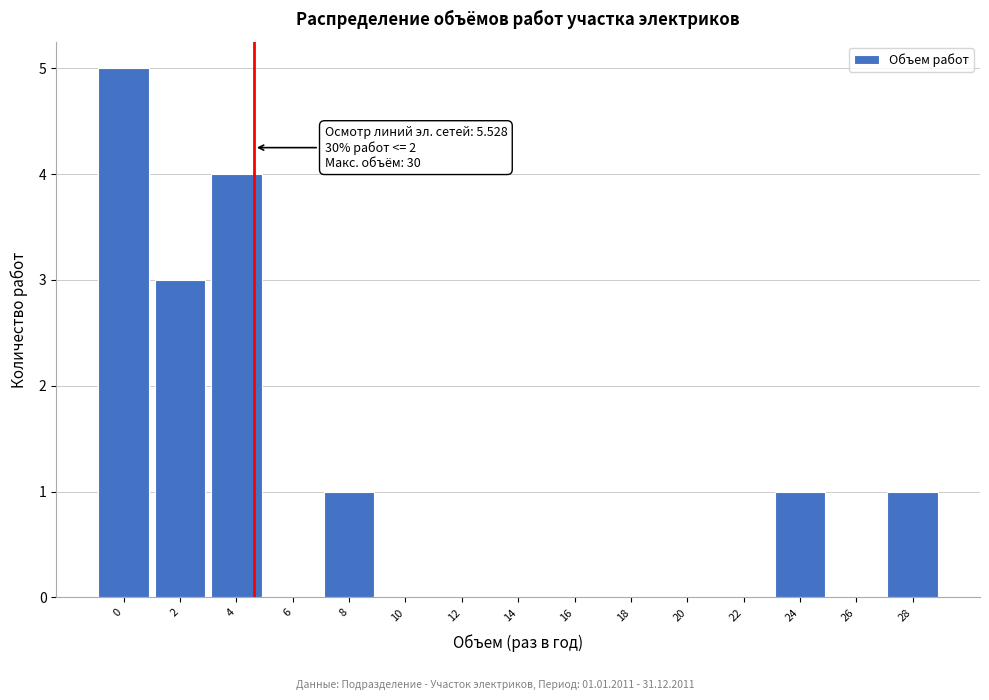

Reading right to left, extract all data points from this chart.

28=1	26=0	24=1	22=0	20=0	18=0	16=0	14=0	12=0	10=0	8=1	6=0	4=4	2=3	0=5